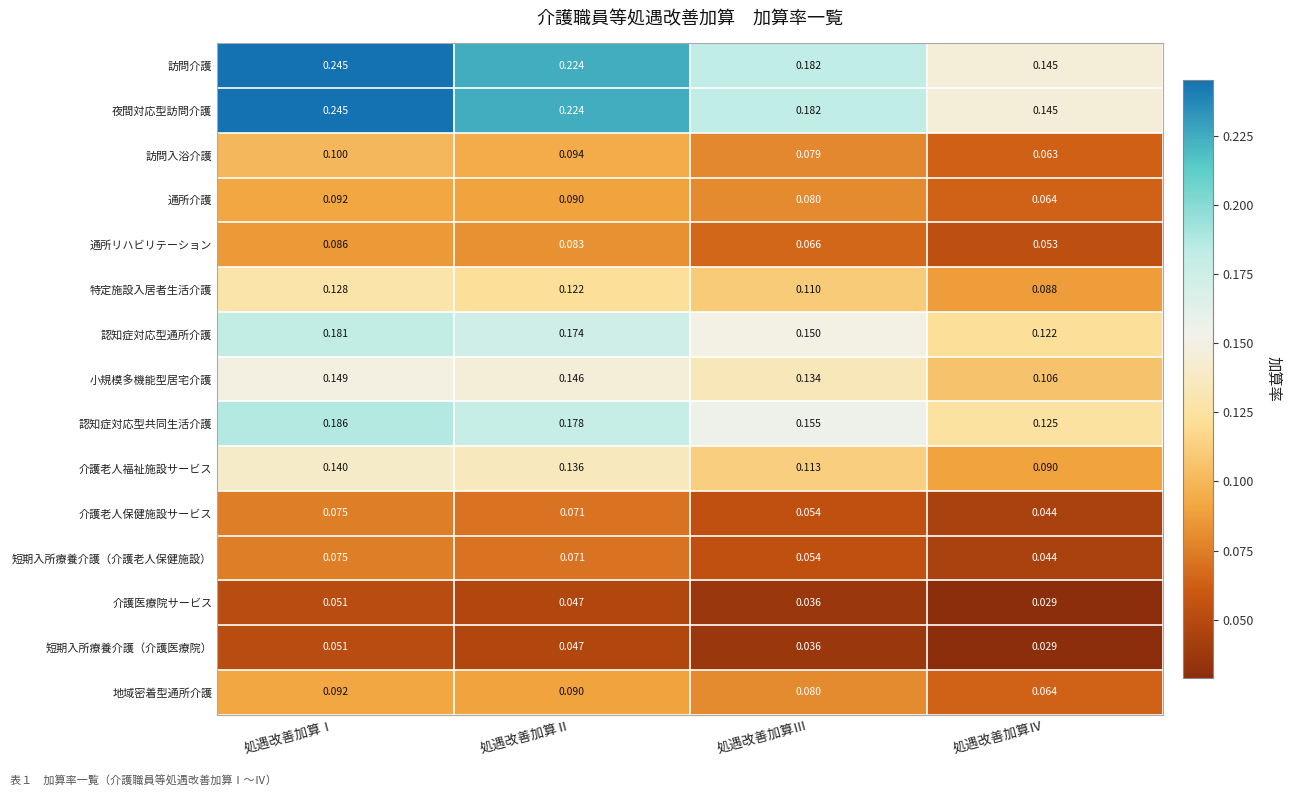

At which label does 訪問介護 reach its peak?

処遇改善加算Ⅰ